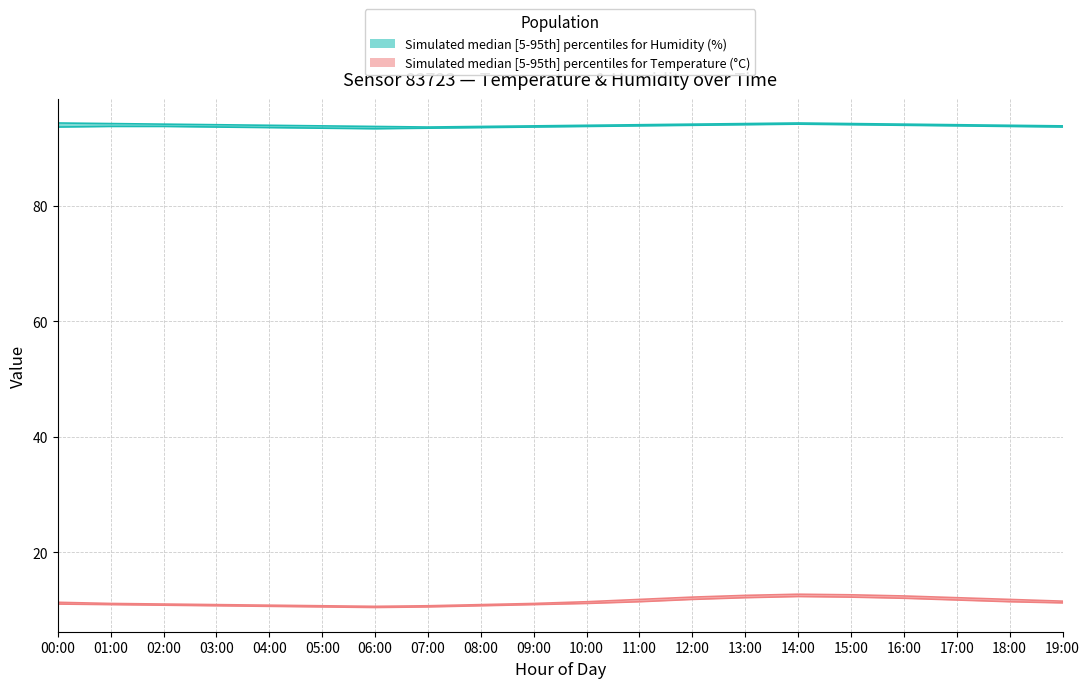

Does the chart have visible grid lines?

Yes